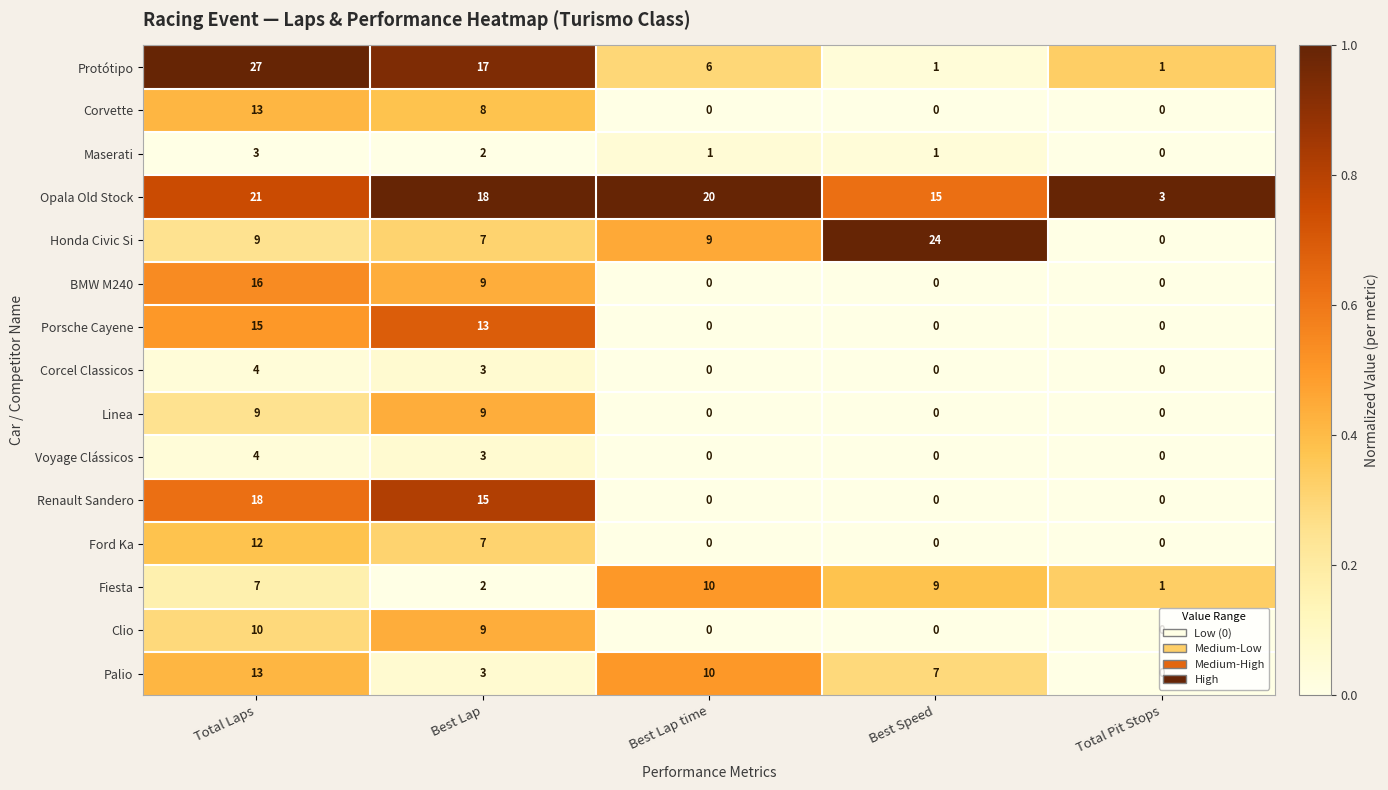

The Clio series shows 0 at Total Pit Stops. True or false?

True